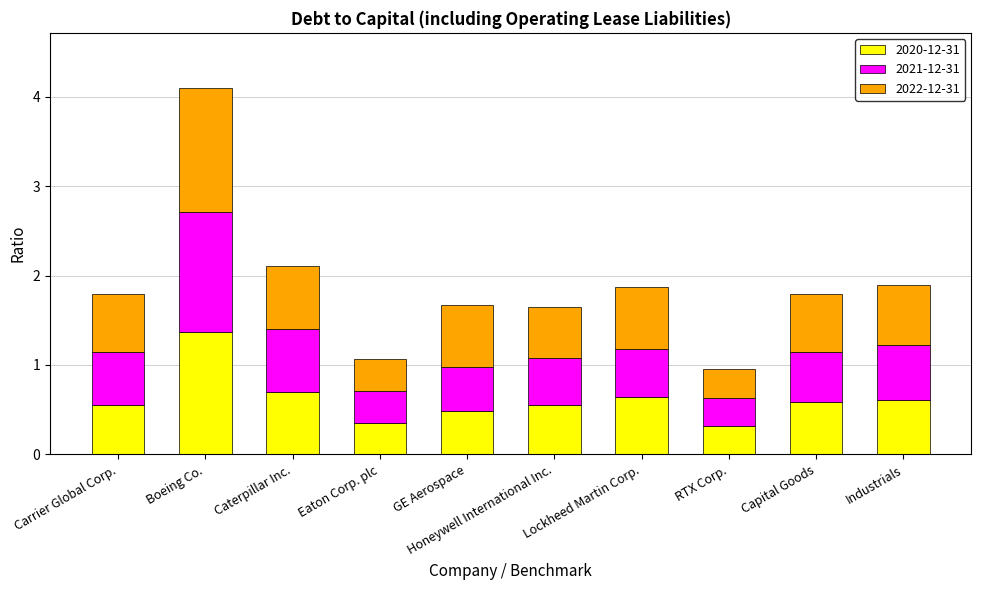

What is the sum of the 2022-12-31 values at Caterpillar Inc. and Capital Goods?

1.3